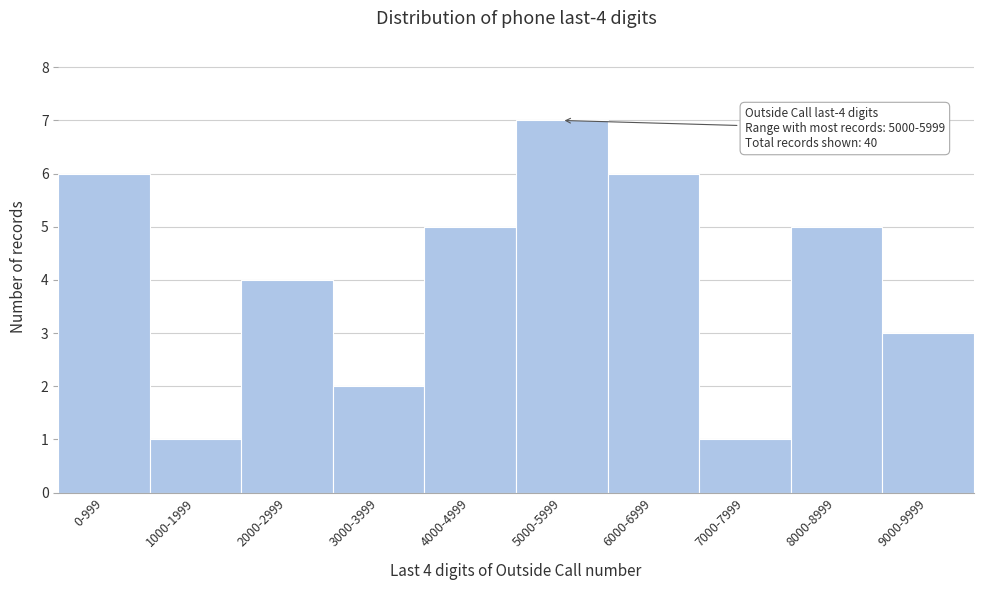

Reading right to left, extract all data points from this chart.

9000-9999=3	8000-8999=5	7000-7999=1	6000-6999=6	5000-5999=7	4000-4999=5	3000-3999=2	2000-2999=4	1000-1999=1	0-999=6